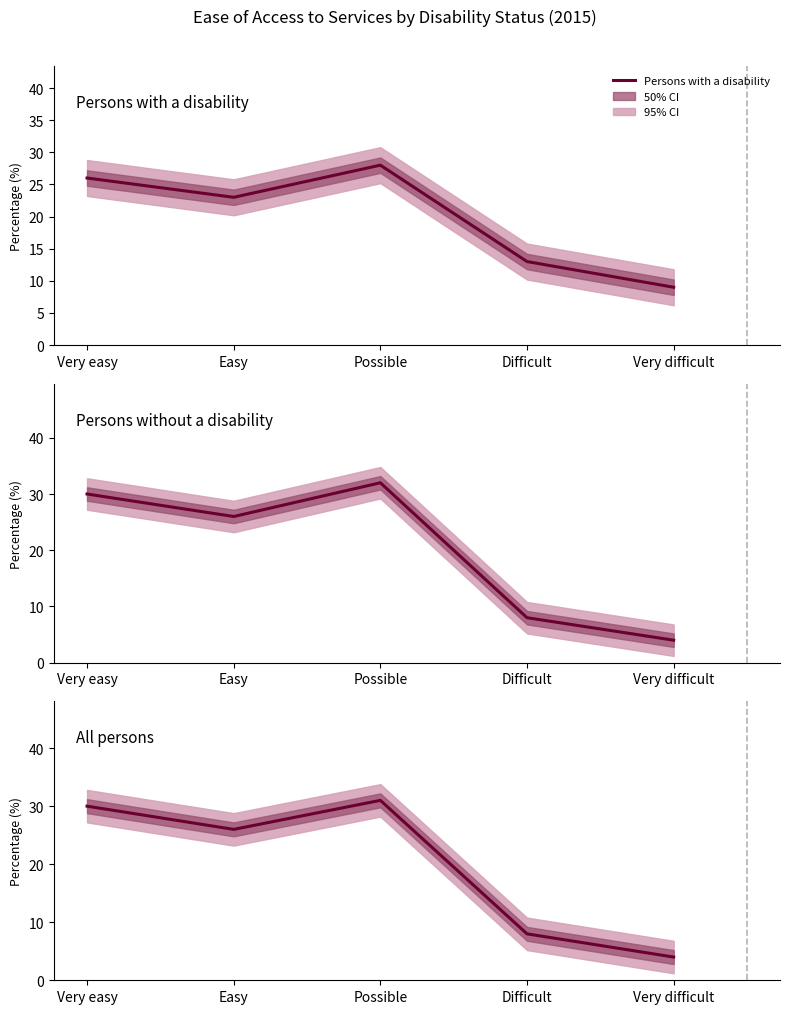

Where does the Persons with a disability series first go above 23?

Very easy